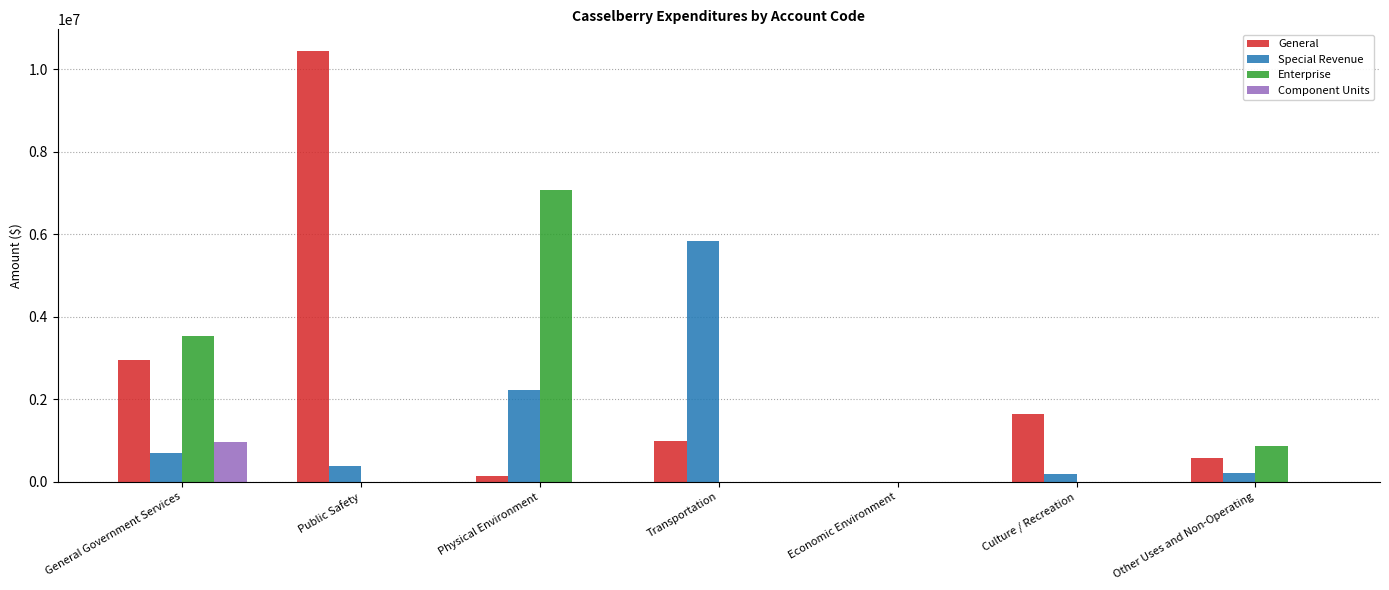

What is the sum of the Special Revenue values at Public Safety and Transportation?

6223778